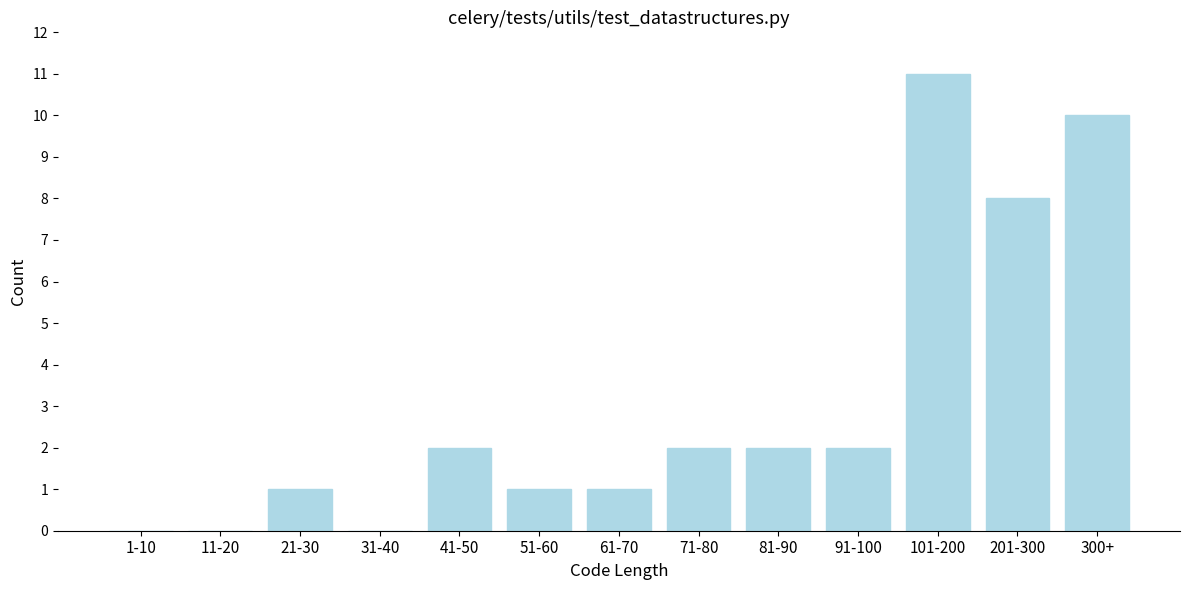

Reading left to right, what are all the values shown in this chart?

1-10=0	11-20=0	21-30=1	31-40=0	41-50=2	51-60=1	61-70=1	71-80=2	81-90=2	91-100=2	101-200=11	201-300=8	300+=10